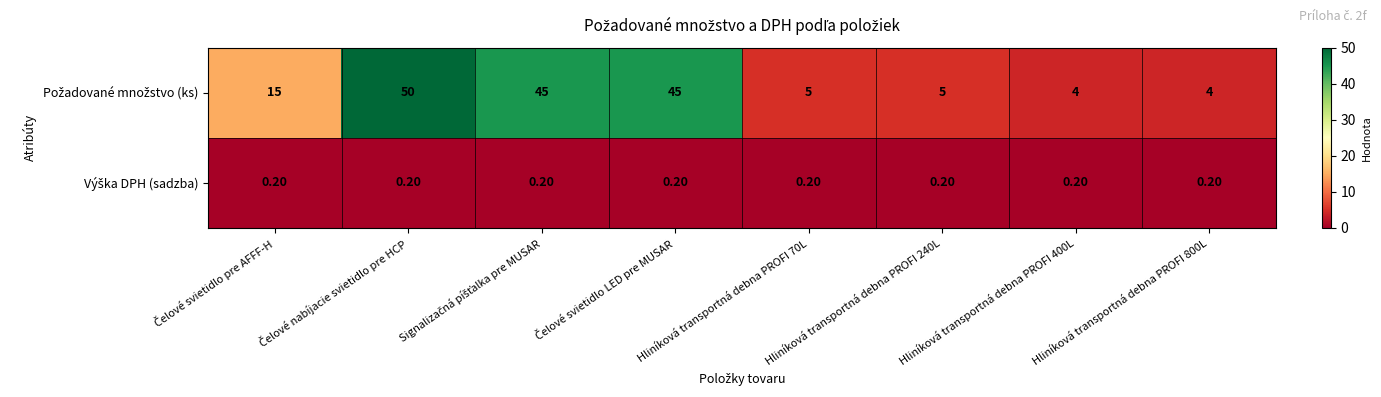

How many categories are shown in the chart?

8